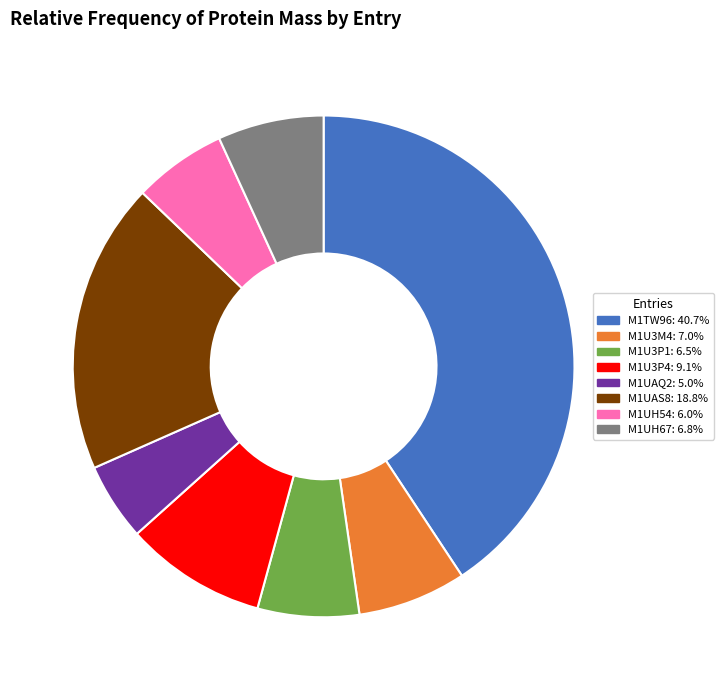

Is the sum of M1UAS8 and M1U3P4 greater than half?

No